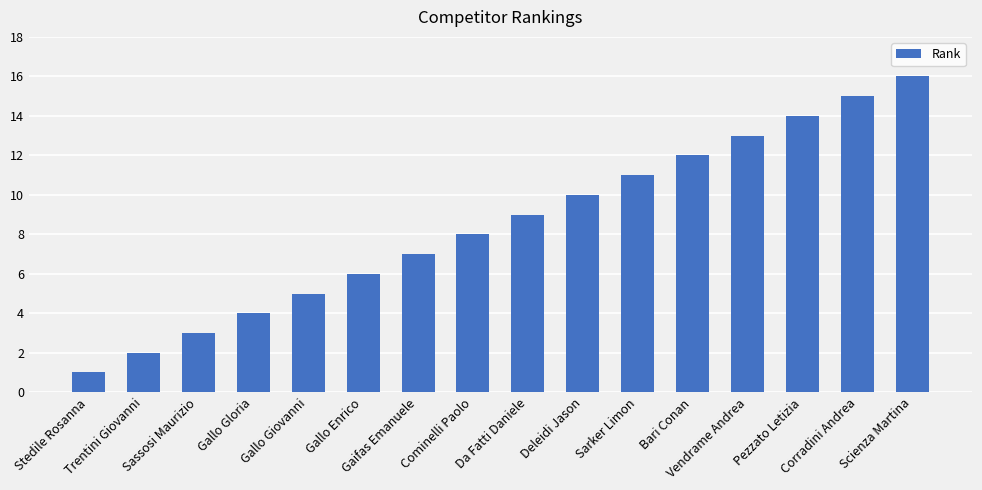

Reading right to left, what are all the values shown in this chart?

Scienza Martina=16	Corradini Andrea=15	Pezzato Letizia=14	Vendrame Andrea=13	Bari Conan=12	Sarker Limon=11	Deleidi Jason=10	Da Fatti Daniele=9	Cominelli Paolo=8	Gaifas Emanuele=7	Gallo Enrico=6	Gallo Giovanni=5	Gallo Gloria=4	Sassosi Maurizio=3	Trentini Giovanni=2	Stedile Rosanna=1